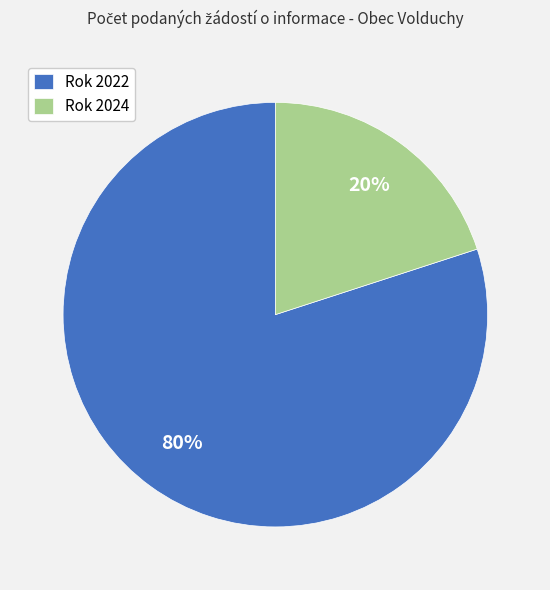

Does Rok 2024 represent more than half of the total?

No